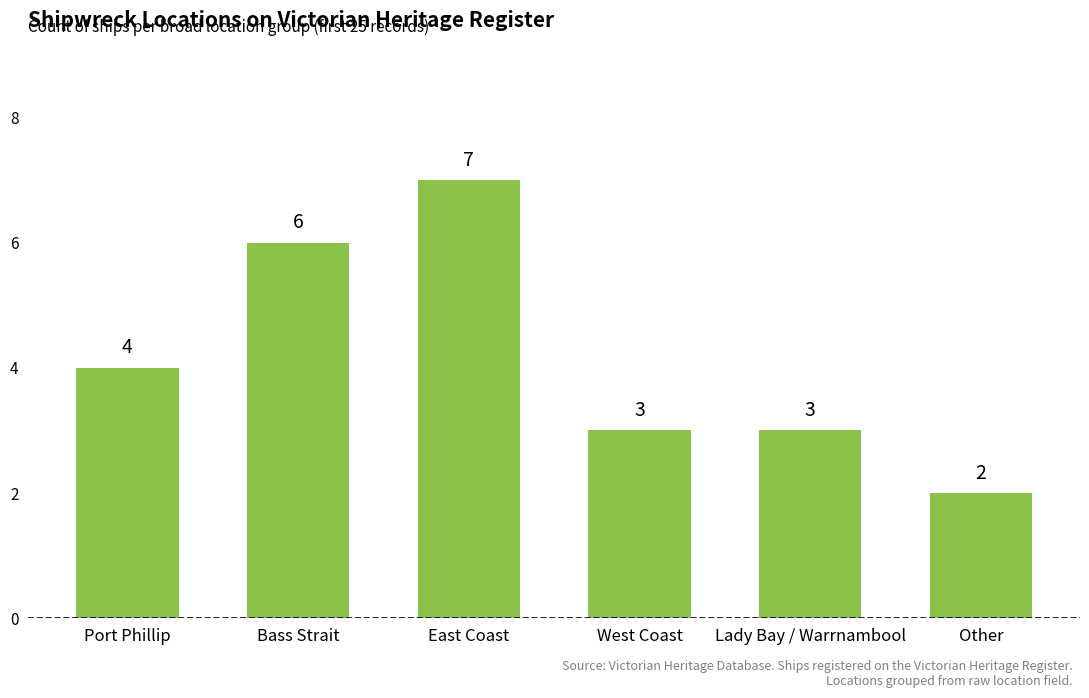

Which has a higher value, Port Phillip or West Coast?

Port Phillip